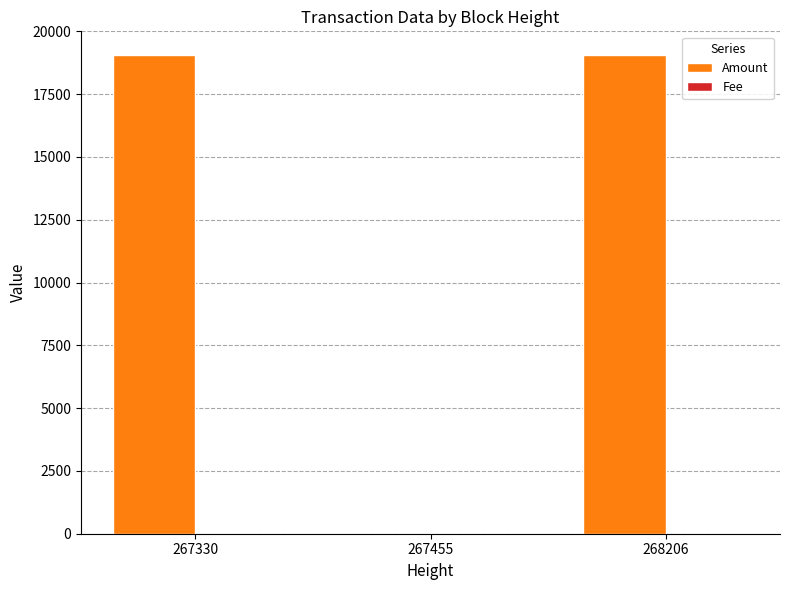

Is it true that Amount equals 29693 at 267330?

False